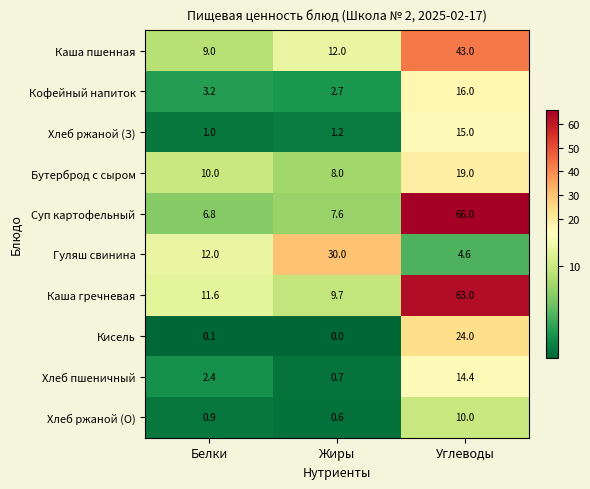

Reading left to right, extract all data points from this chart.

Каша пшенная: Белки=9.0	Жиры=12.0	Углеводы=43.0
Кофейный напиток: Белки=3.2	Жиры=2.7	Углеводы=16.0
Хлеб ржаной (З): Белки=1.0	Жиры=1.2	Углеводы=15.0
Бутерброд с сыром: Белки=10.0	Жиры=8.0	Углеводы=19.0
Суп картофельный: Белки=6.8	Жиры=7.6	Углеводы=66.0
Гуляш свинина: Белки=12.0	Жиры=30.0	Углеводы=4.6
Каша гречневая: Белки=11.6	Жиры=9.7	Углеводы=63.0
Кисель: Белки=0.1	Жиры=0.0	Углеводы=24.0
Хлеб пшеничный: Белки=2.4	Жиры=0.7	Углеводы=14.4
Хлеб ржаной (О): Белки=0.9	Жиры=0.6	Углеводы=10.0